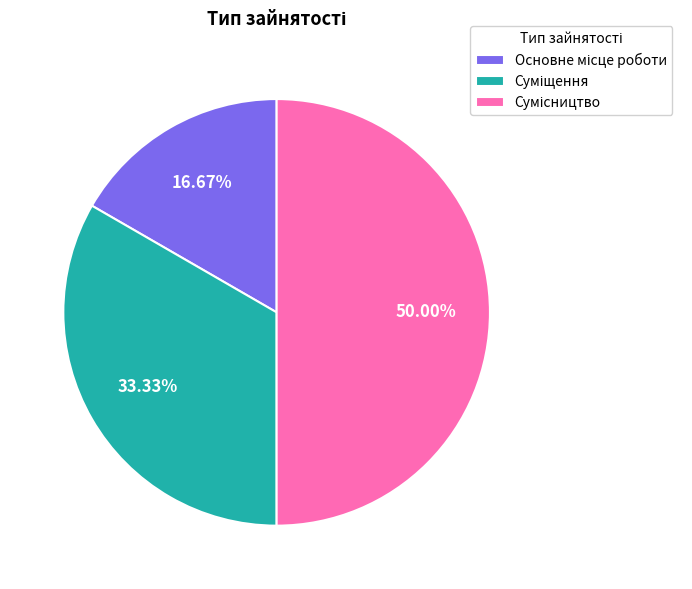

How many slices are in this pie chart?

3